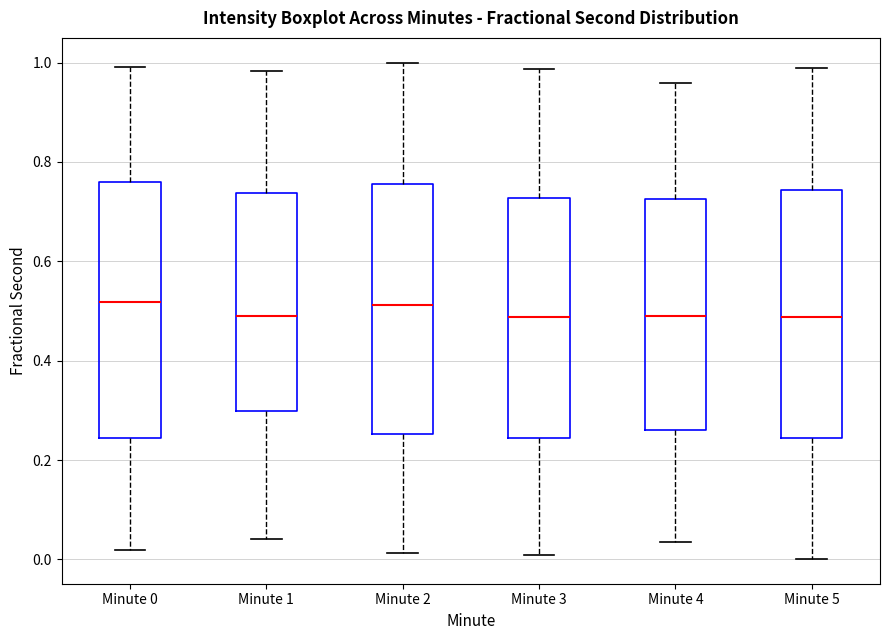

Reading left to right, transcribe this box plot: for each box, give where its median line is, the range the box spans, and where its two whiskers end, as read against the y-axis. The values are not printed on the chart, so give them approximately, as read against the axis.

Minute 0: median 0.52, box 0.24 to 0.76, whiskers 0.02 to 1.00
Minute 1: median 0.50, box 0.30 to 0.74, whiskers 0.04 to 0.98
Minute 2: median 0.52, box 0.26 to 0.76, whiskers 0.02 to 1.00
Minute 3: median 0.48, box 0.24 to 0.72, whiskers 0.00 to 0.98
Minute 4: median 0.50, box 0.26 to 0.72, whiskers 0.04 to 0.96
Minute 5: median 0.48, box 0.24 to 0.74, whiskers 0.00 to 0.98